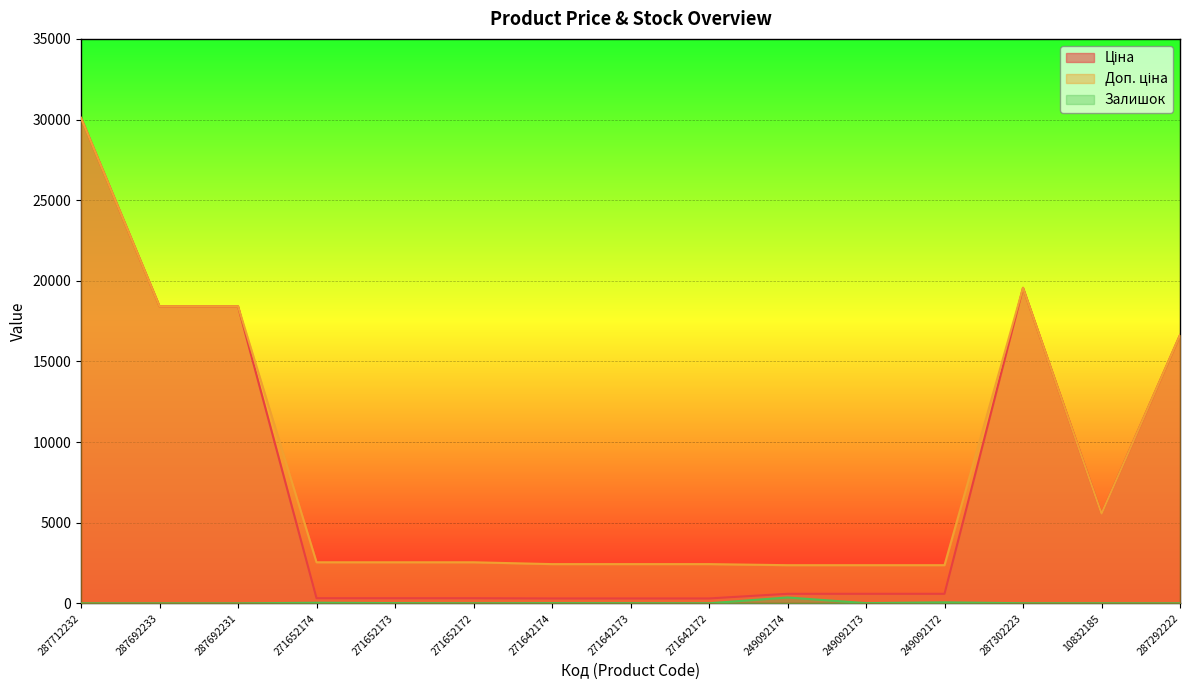

Which category has the highest value in the Доп. ціна series?

287712232